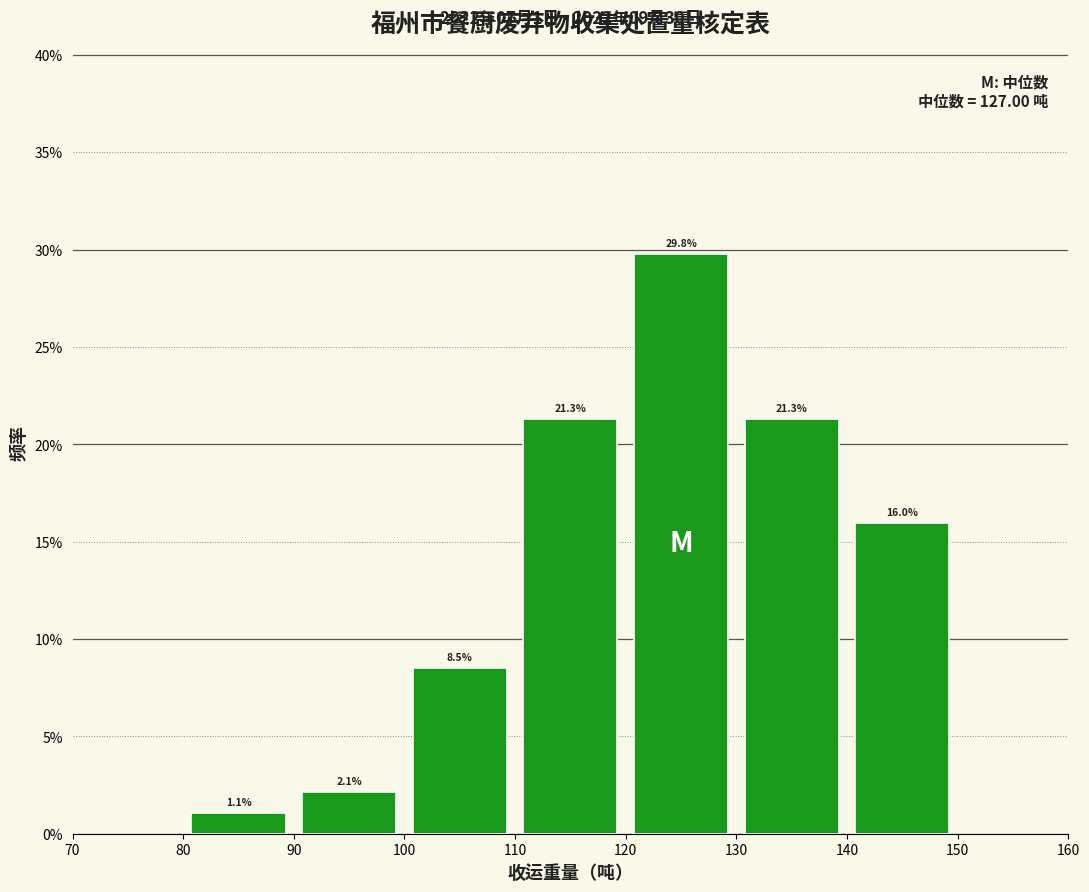

Reading left to right, transcribe this chart: for each bar, give the range it covers on the x-axis and its height.

80 to 90: 1.1
90 to 100: 2.1
100 to 110: 8.5
110 to 120: 21.3
120 to 130: 29.8
130 to 140: 21.3
140 to 150: 16.0